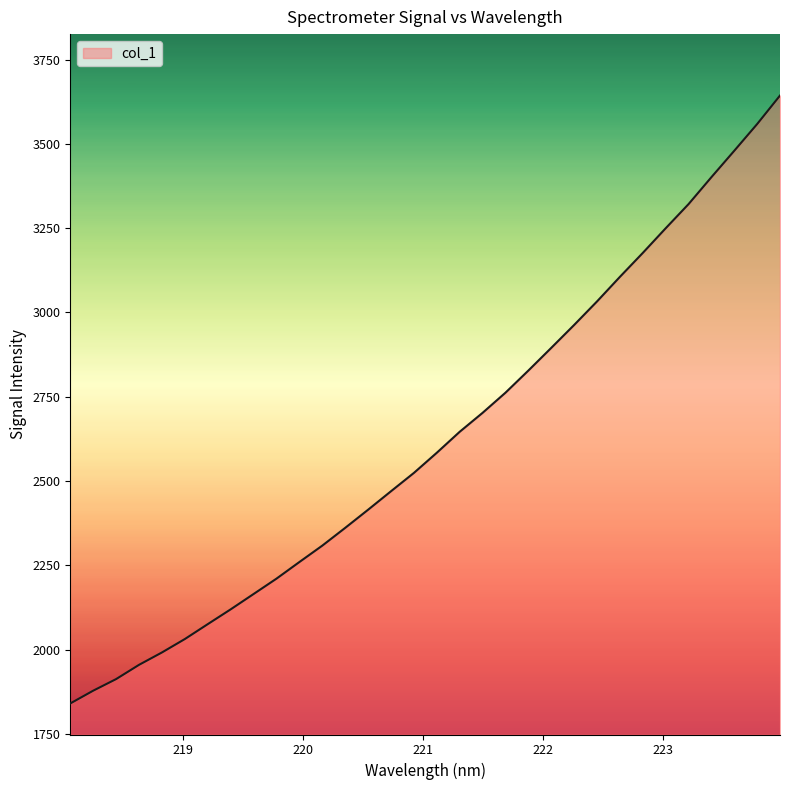

What is the smallest value displayed?

1840.8